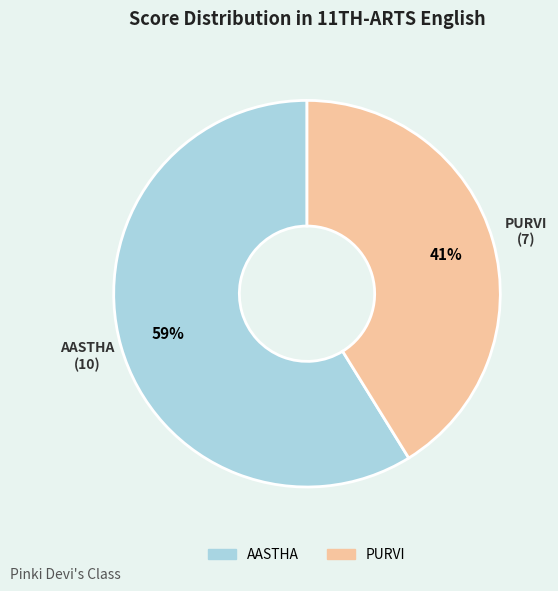

Which category accounts for the majority?

AASTHA